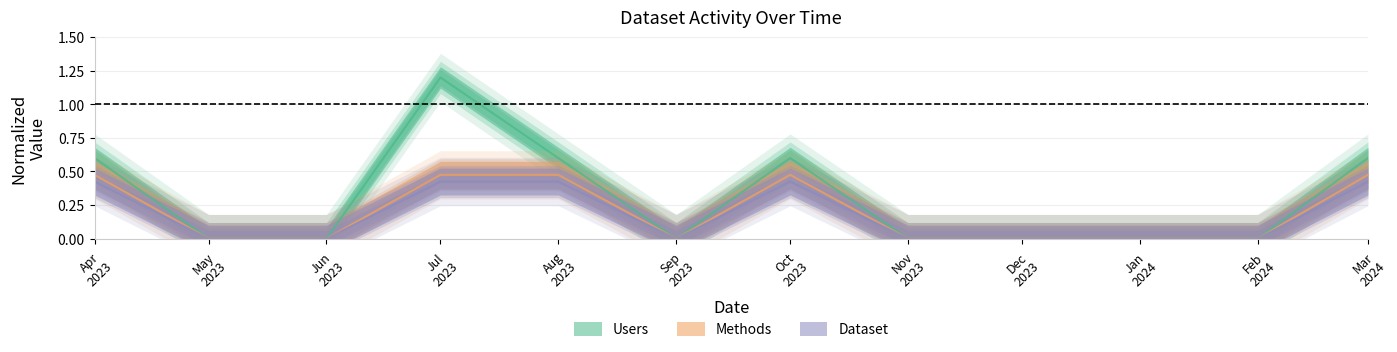

Reading right to left, extract all data points from this chart.

Users: 0.6	0.0	0.0	0.0	0.0	0.6	0.0	0.6	1.2	0.0	0.0	0.6
Methods: 0.5	0.0	0.0	0.0	0.0	0.5	0.0	0.5	0.5	0.0	0.0	0.5
Dataset: 0.4	0.0	0.0	0.0	0.0	0.4	0.0	0.4	0.4	0.0	0.0	0.4